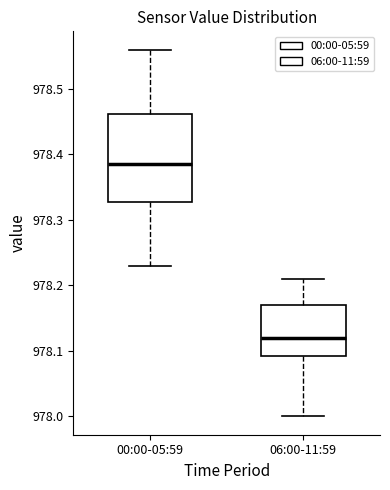

Comparing the boxes themselves (not the whiskers), which one is the tallest?

00:00-05:59